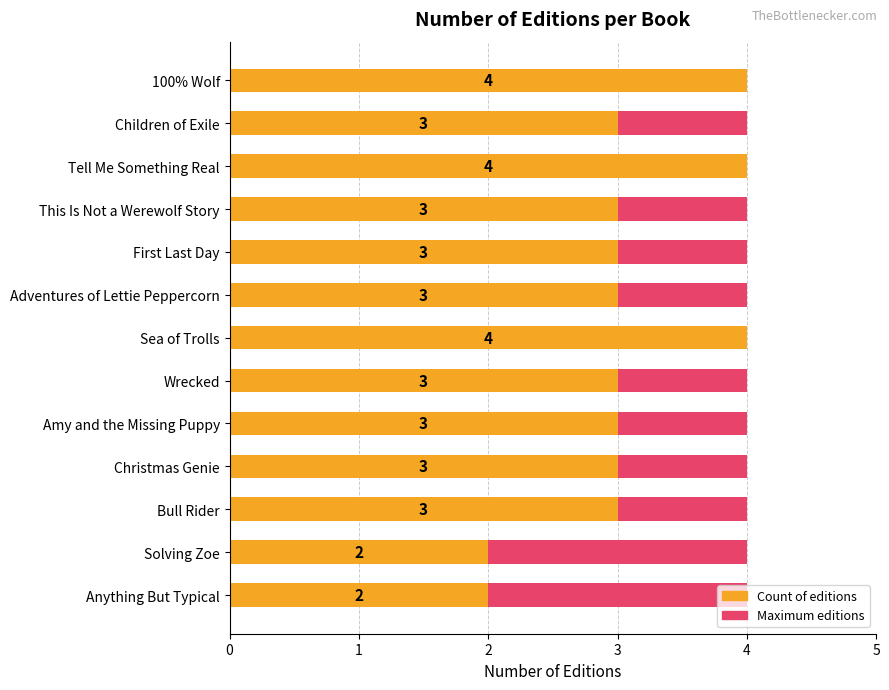

Which series has the widest spread of values?

Count of editions